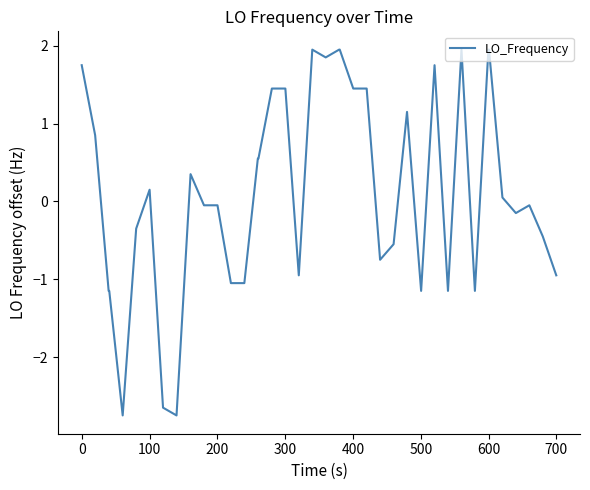

What is the greatest value displayed?

1.9